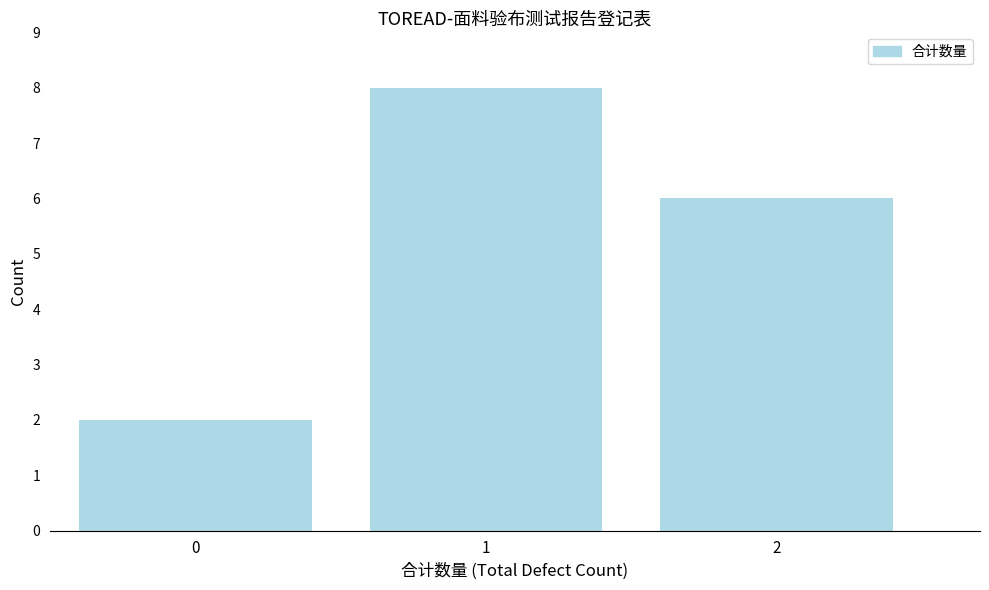

Reading right to left, list all the values displayed in this chart.

2=6	1=8	0=2